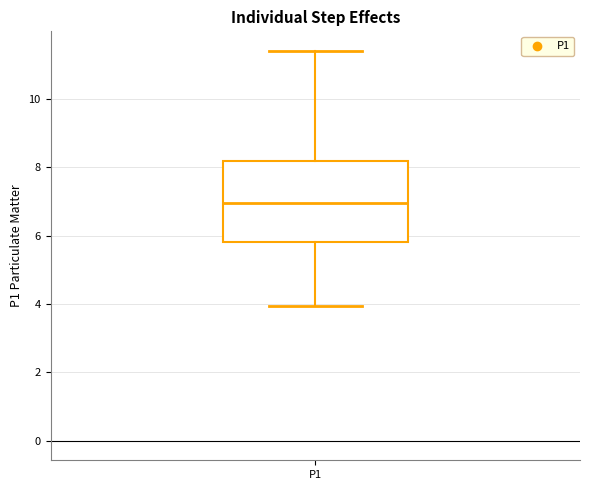

Read this box plot against the y-axis: the position of the median line, the range covered by the box, and the ends of both whiskers. The values are not printed on the chart, so give them approximately, as read against the axis.

median 7.0, box 5.8 to 8.2, whiskers 4.0 to 11.4